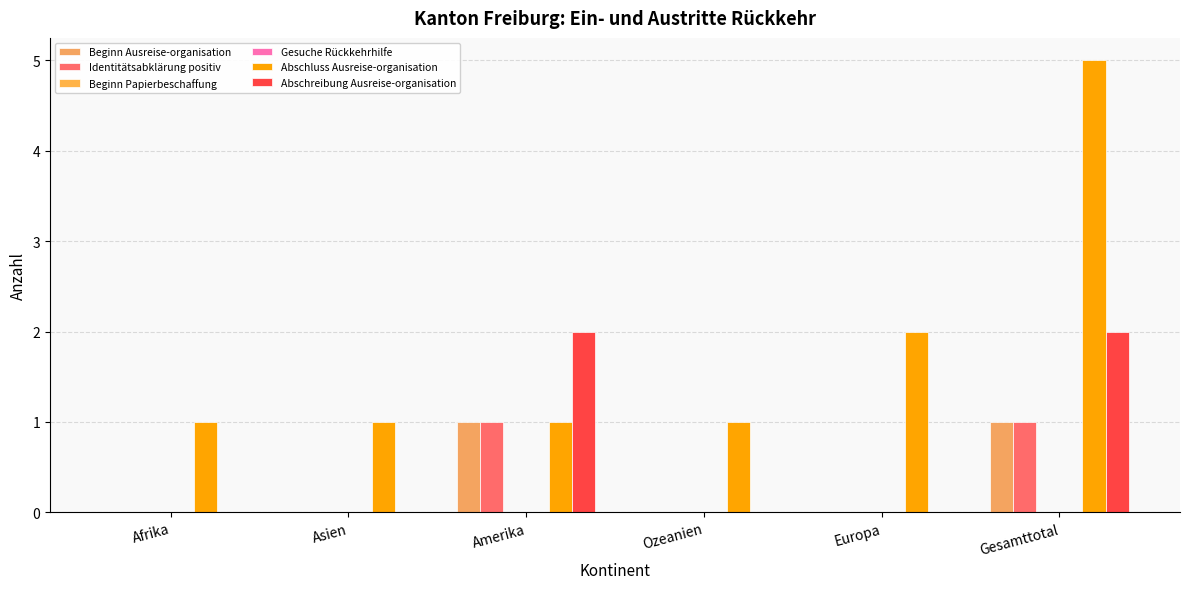

At how many categories does at least one series exceed 0?

6